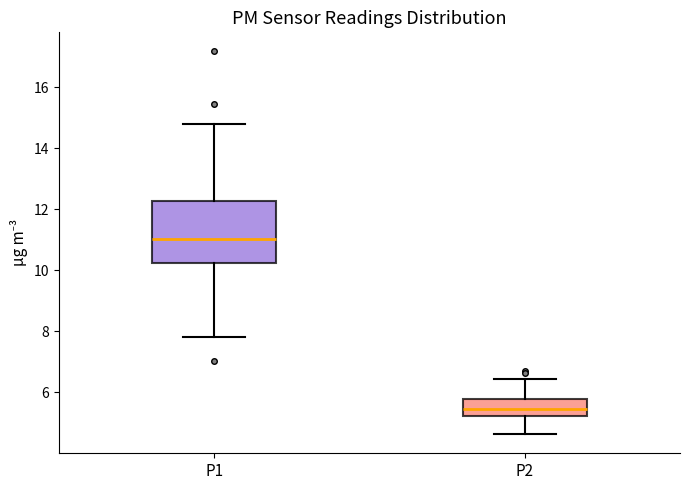

Which box is the tallest, from its lower edge to its upper edge?

P1